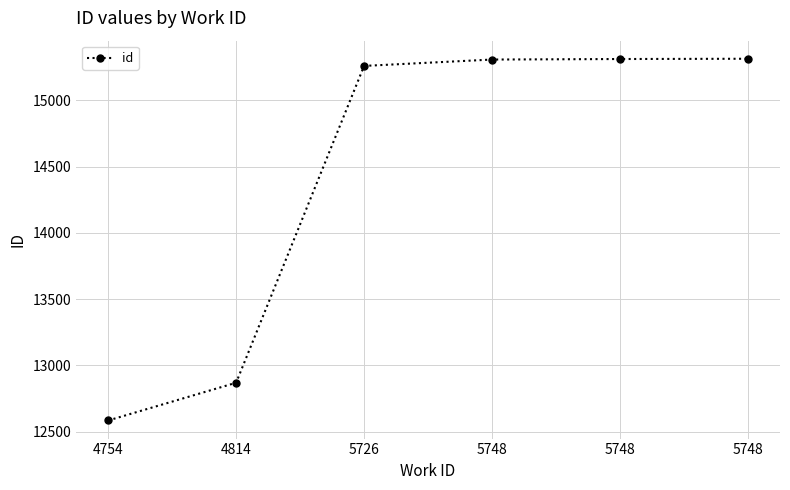

How many values are below 15308?

3